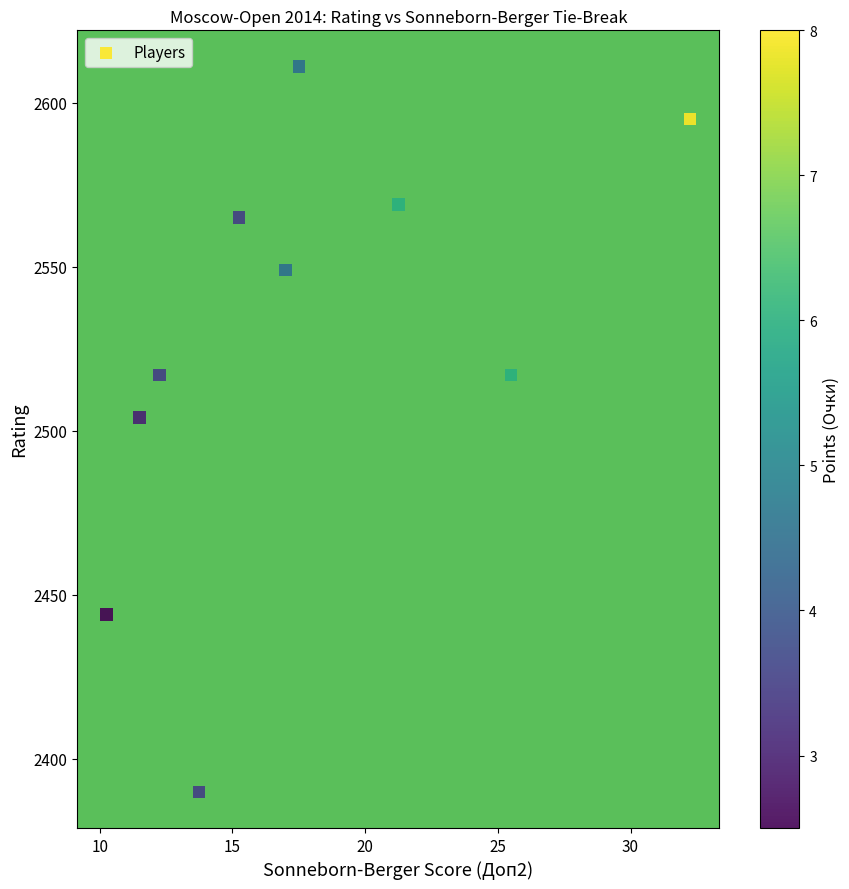

What is the range of Y values (max minus min)?

221